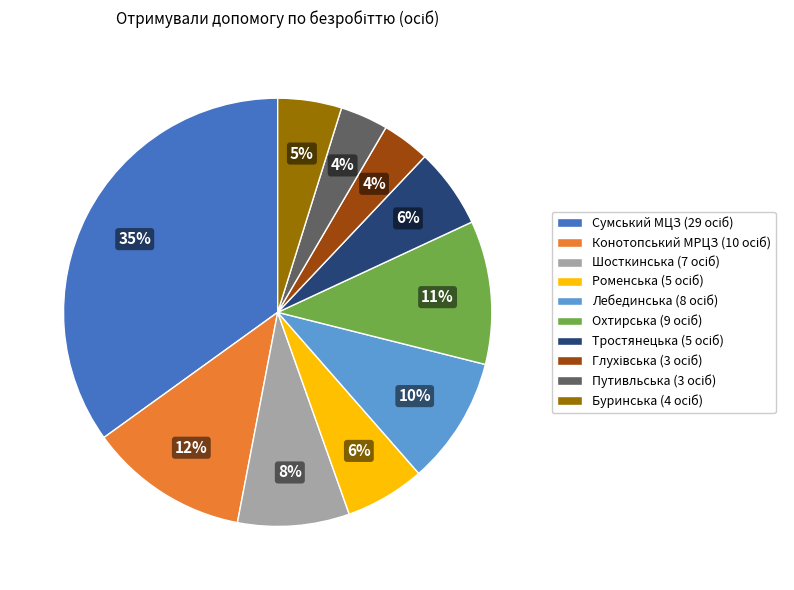

Is there any slice that represents more than half of the pie?

No